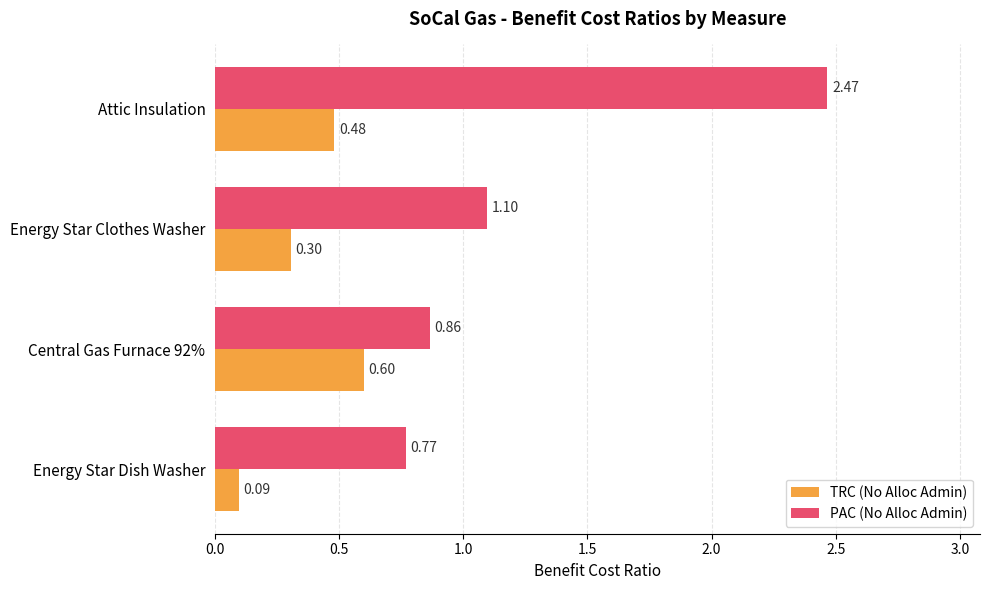

What is the total value across all series at Central Gas Furnace 92%?

1.5